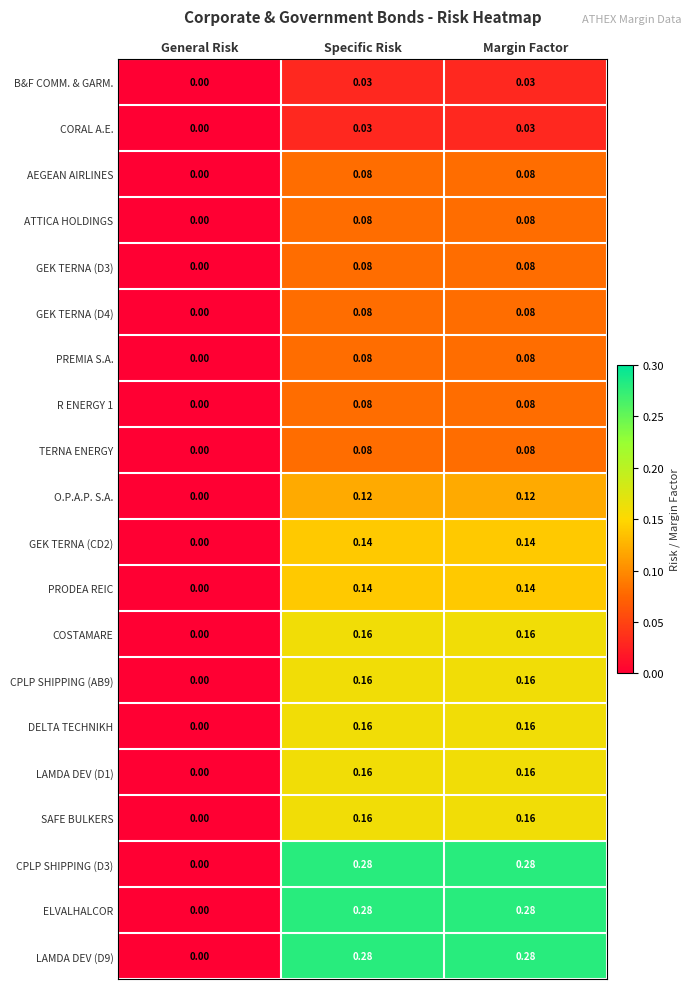

Where is GEK TERNA (CD2) nearest to the value 0?

General Risk